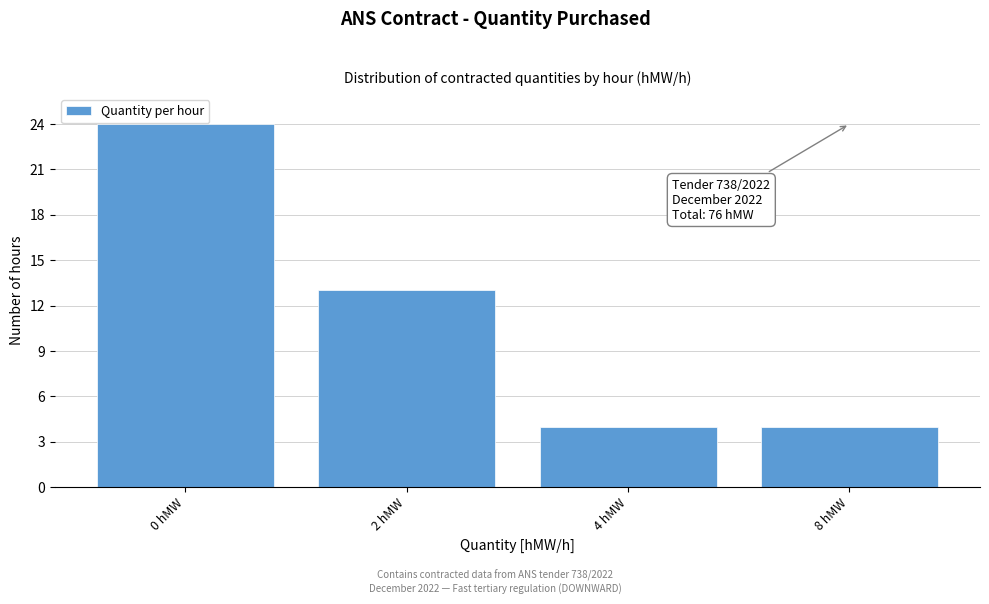

Reading left to right, transcribe all the data shown in this chart.

24	13	4	4